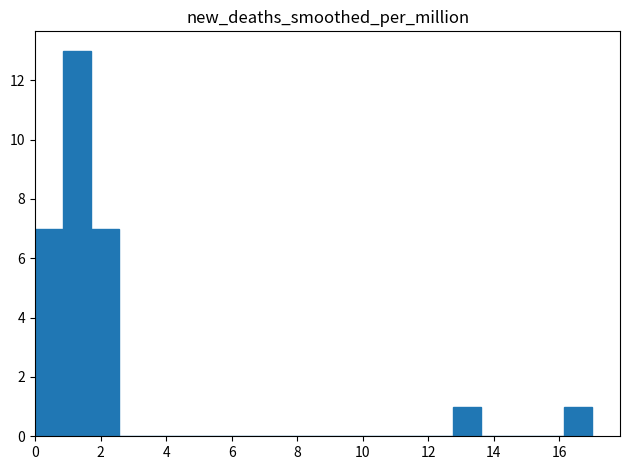

Reading left to right, list every bar in this chart as the range it spans on the x-axis followed by its height. Neither the bar edges nor the heights are printed on the chart, so give them approximately, as read against the axes.

0.00 to 0.85: 7
0.85 to 1.70: 13
1.70 to 2.55: 7
2.55 to 3.40: 0
3.40 to 4.25: 0
4.25 to 5.10: 0
5.10 to 5.95: 0
5.95 to 6.80: 0
6.80 to 7.65: 0
7.65 to 8.50: 0
8.50 to 9.35: 0
9.35 to 10.20: 0
10.20 to 11.05: 0
11.05 to 11.90: 0
11.90 to 12.75: 0
12.75 to 13.60: 1
13.60 to 14.45: 0
14.45 to 15.30: 0
15.30 to 16.15: 0
16.15 to 17.00: 1